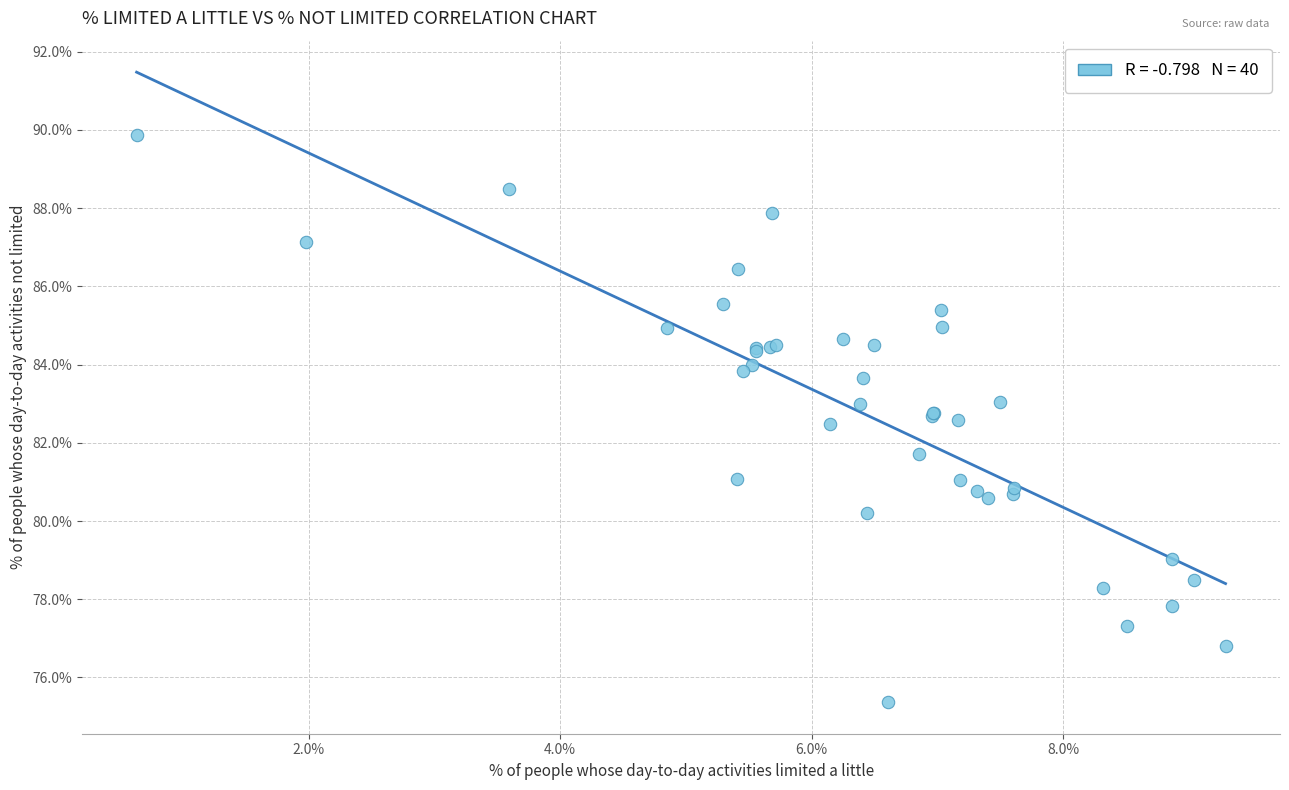

What Y value in the scatter plot is closest to 82?

81.7